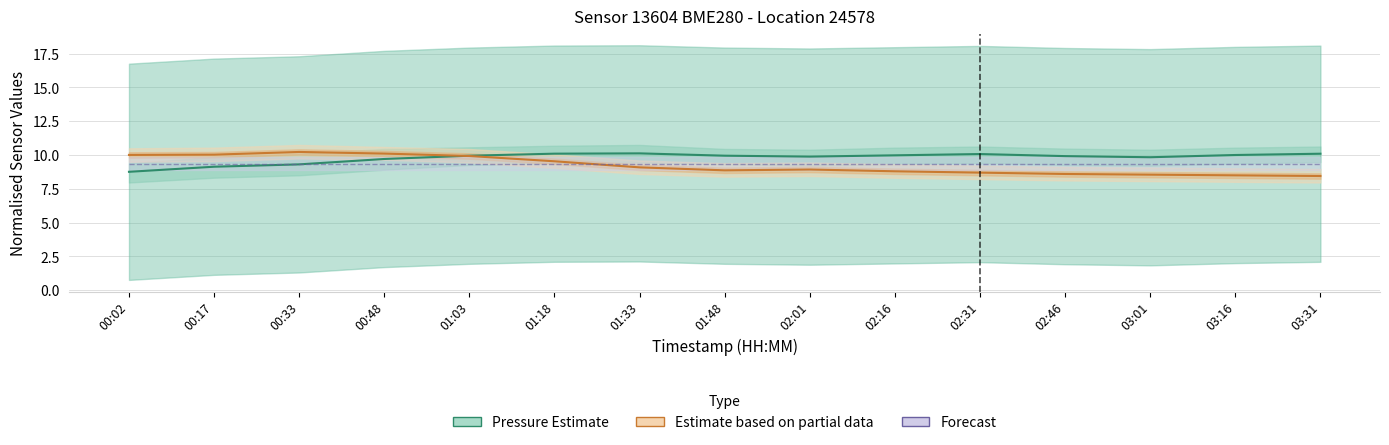

Which series has the widest spread of values?

Temperature (Partial)